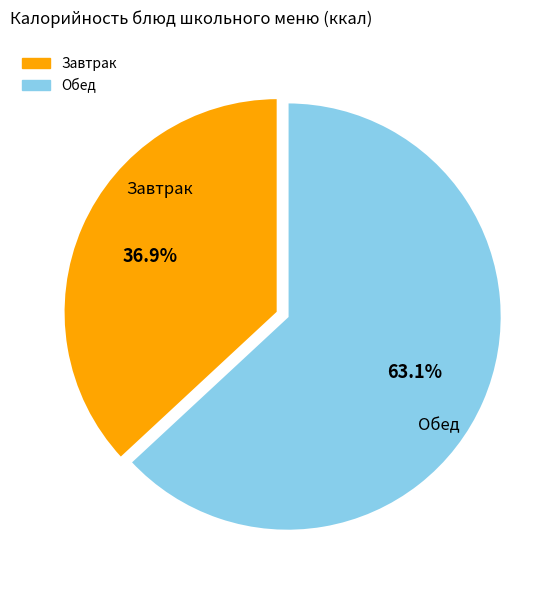

Is there a majority slice in this chart?

Yes